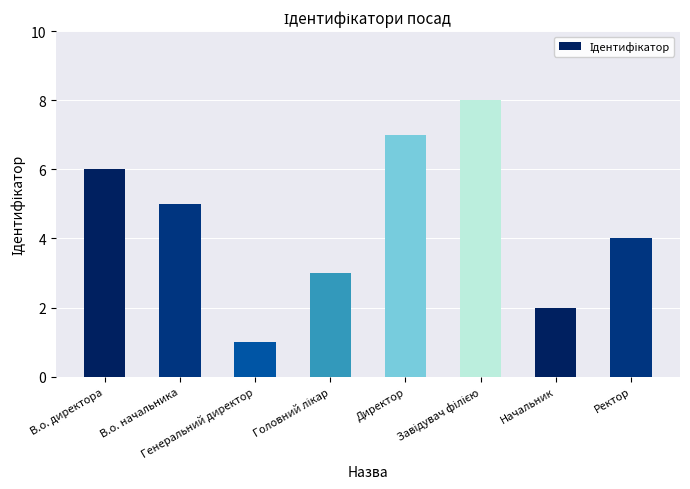

What is the ratio of the value at В.о. начальника to the value at В.о. директора?

0.8